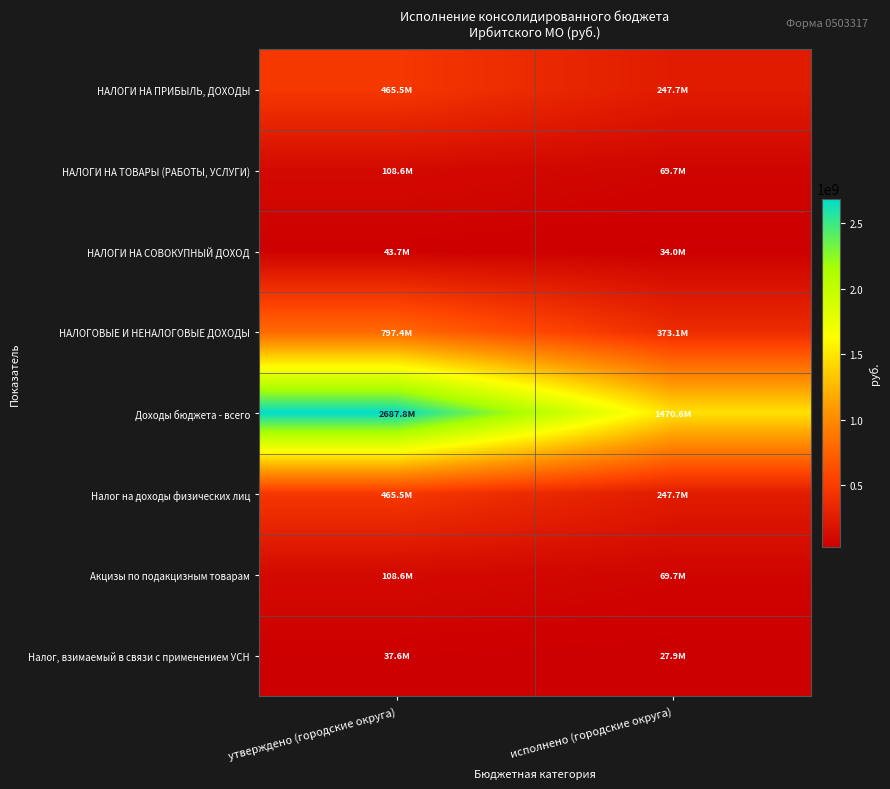

What is the greatest value displayed?

2687751768.2